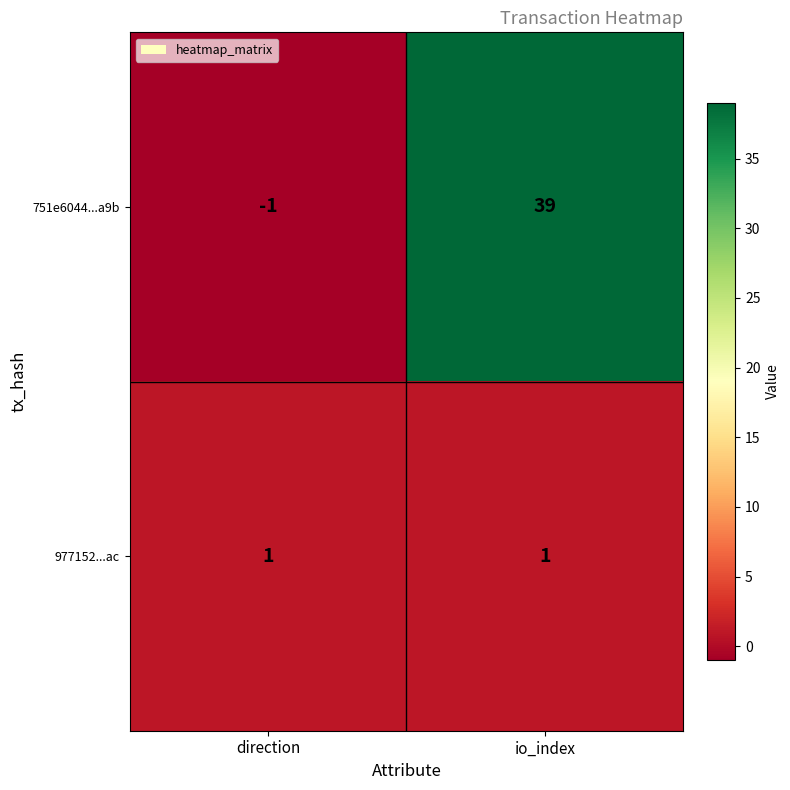

Reading left to right, what are all the values shown in this chart?

751e6044...a9b: direction=-1	io_index=39
977152...ac: direction=1	io_index=1